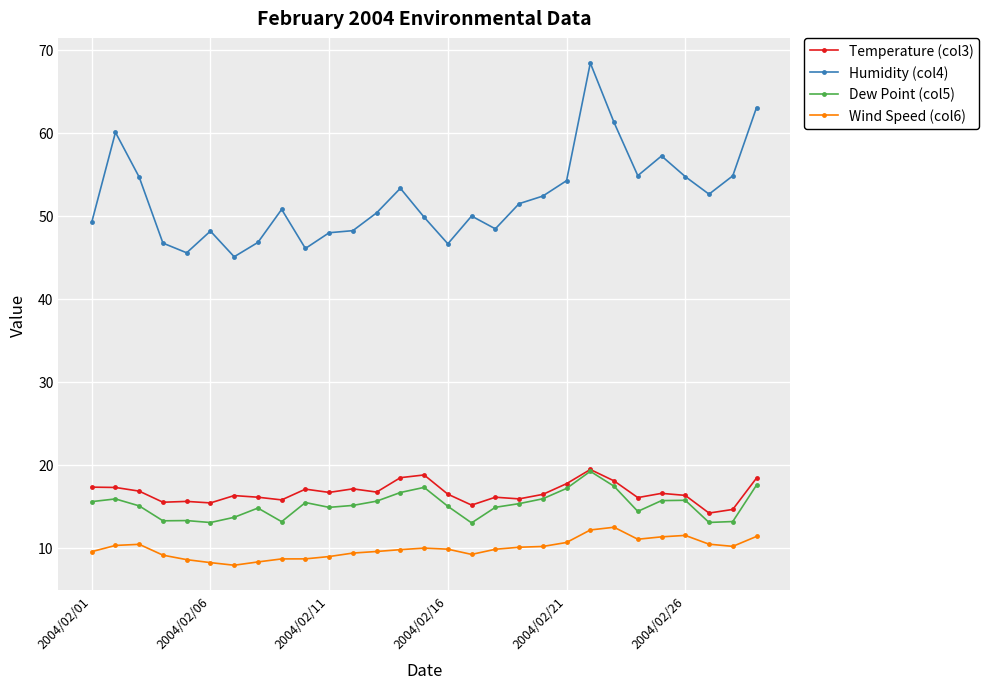

Which series has the widest spread of values?

Humidity (col4)